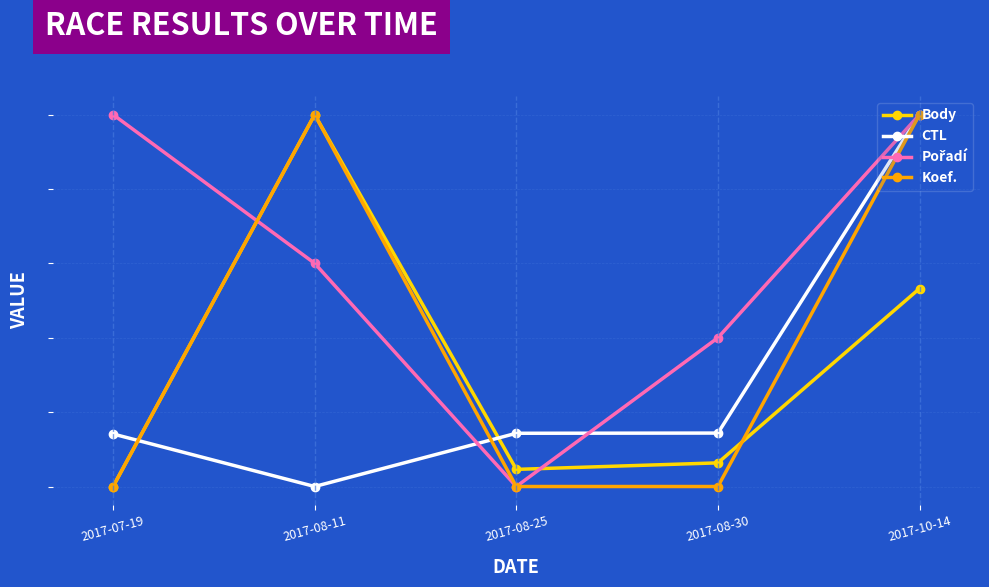

What is the difference between the Koef. values at 2017-08-25 and 2017-08-11?

100.0